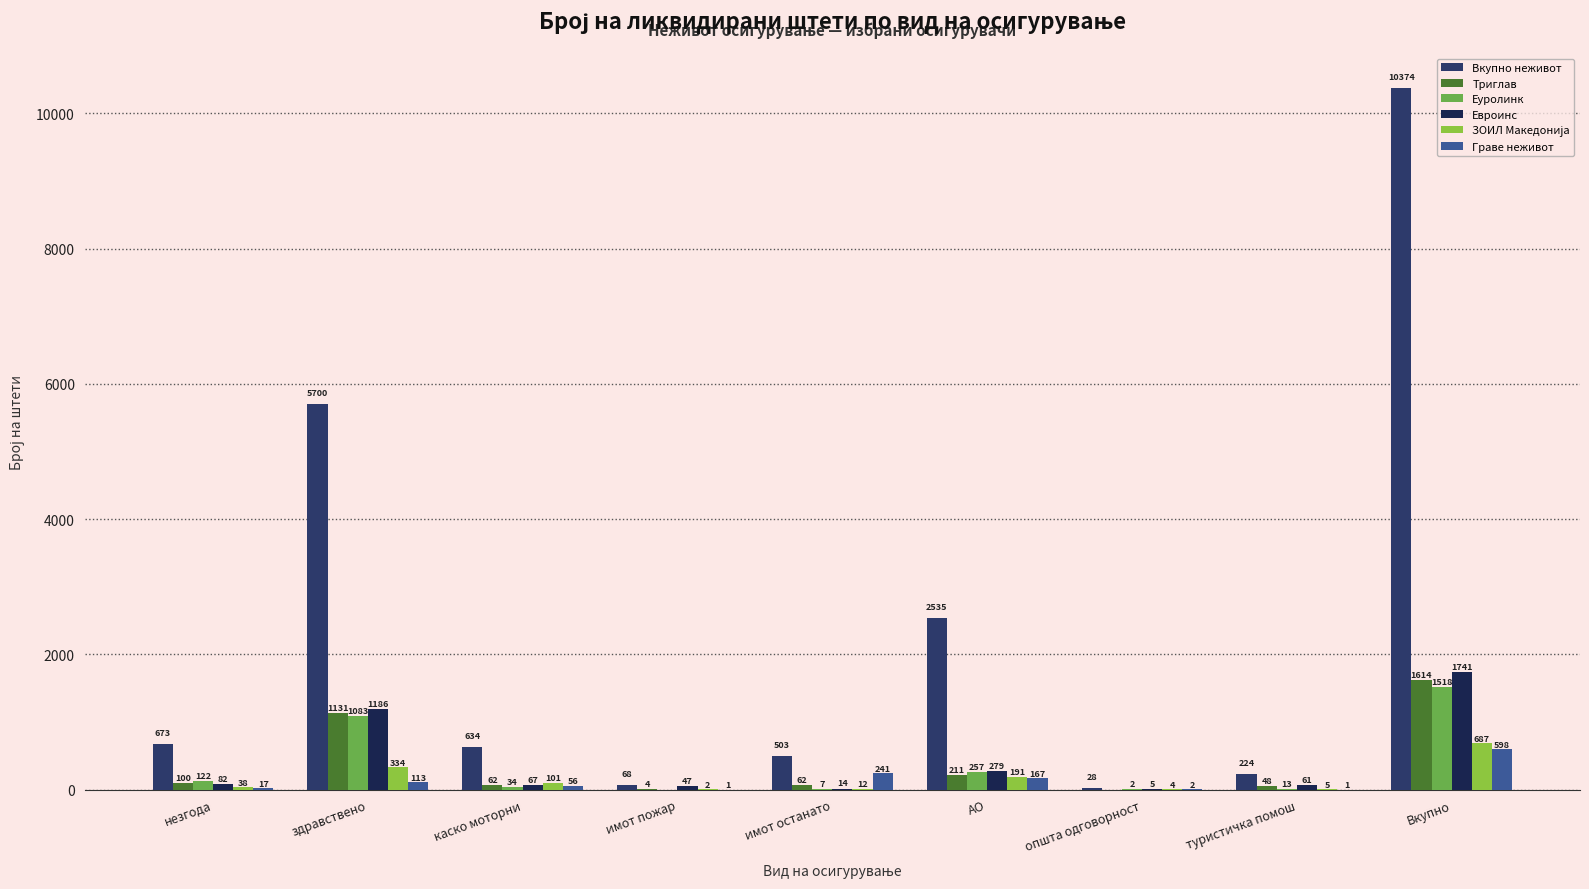

What is the sum of the Триглав values at каско моторни and незгода?

162